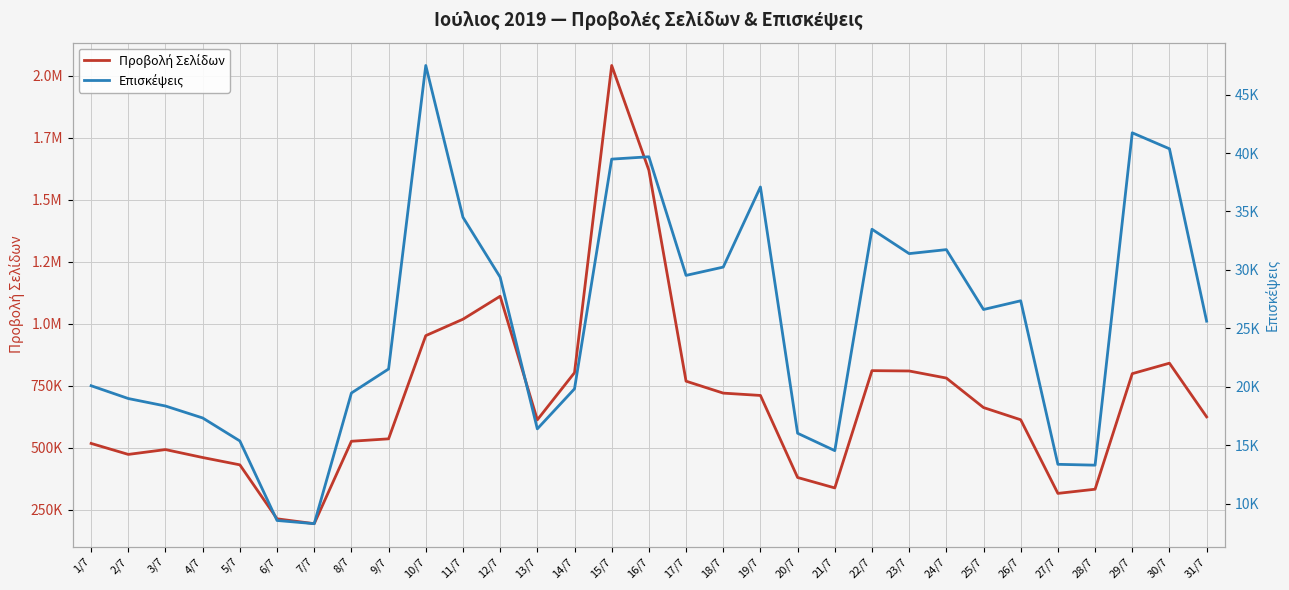

In Προβολή Σελίδων, how many points are higher than both neighbors (excluding endpoints)?

5